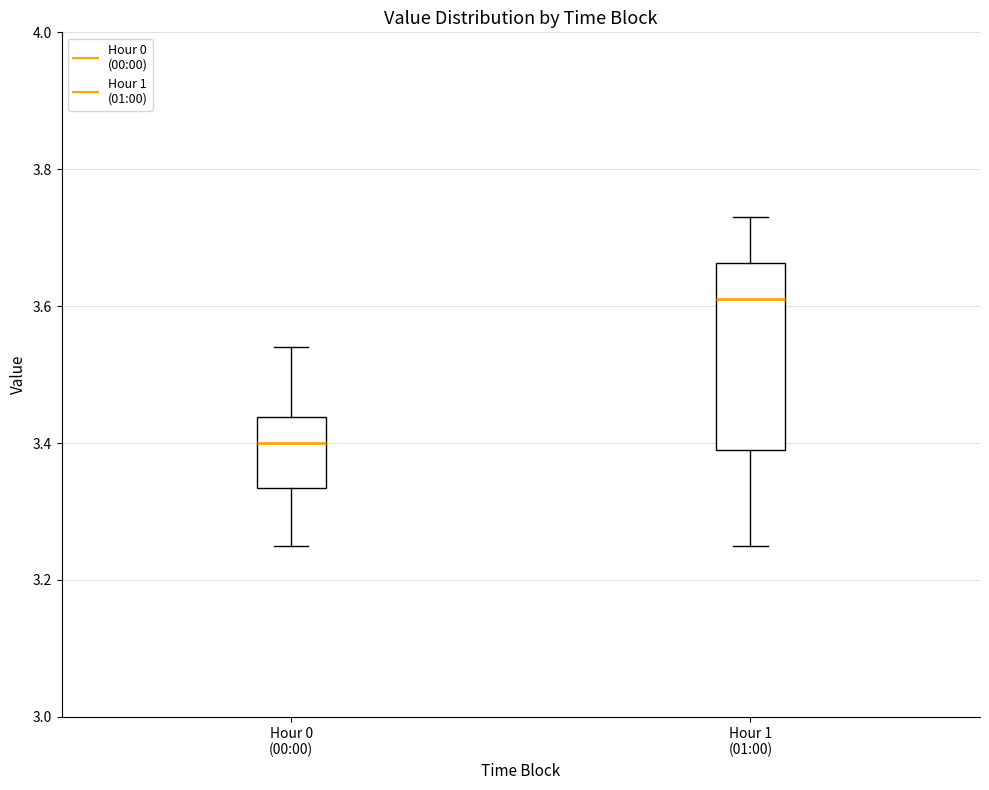

Reading left to right, read every box against the y-axis: the position of its median line, the range the box covers, and the ends of its whiskers. The values are not printed on the chart, so give them approximately, as read against the axis.

Hour 0 (00:00): median 3.40, box 3.34 to 3.44, whiskers 3.26 to 3.54
Hour 1 (01:00): median 3.62, box 3.40 to 3.66, whiskers 3.26 to 3.74